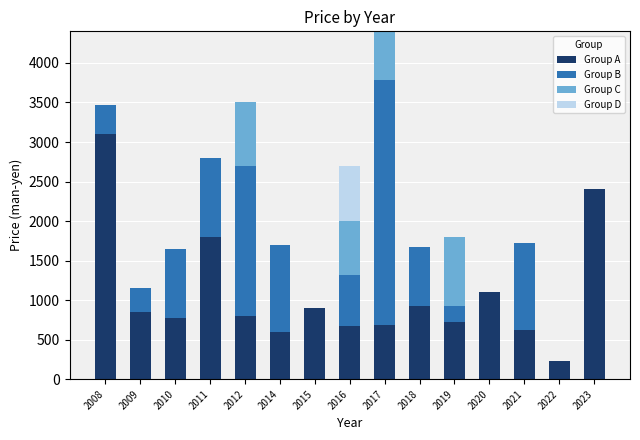

What is the sum of the Group A values at 2008 and 2018?

4020